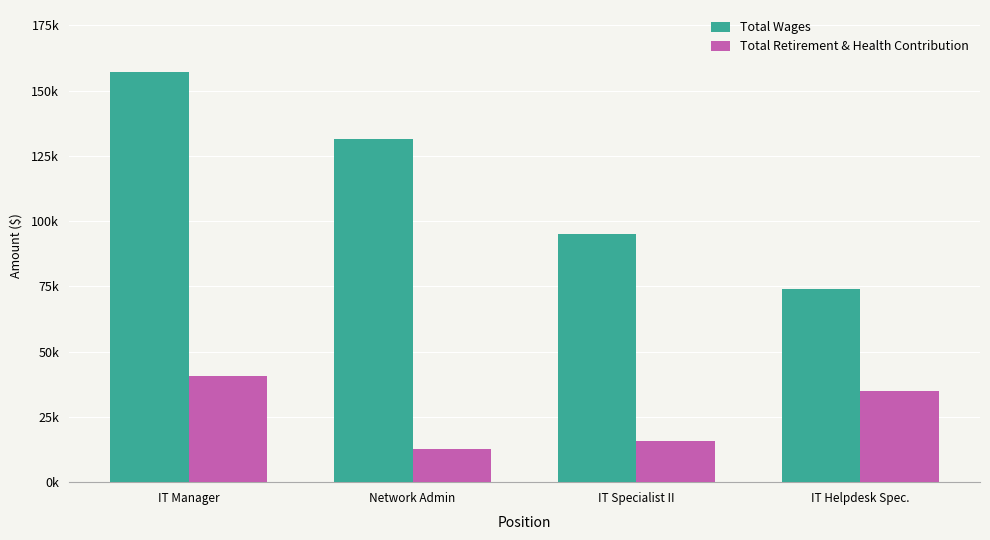

Are the bars horizontal?

No